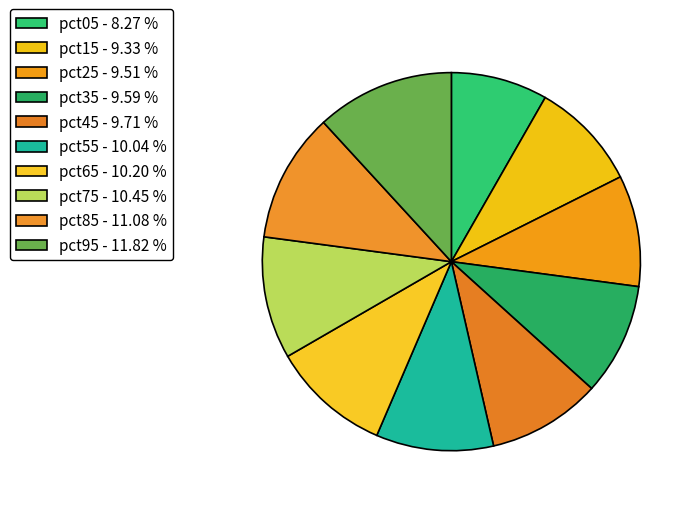

How many slices are in this pie chart?

10